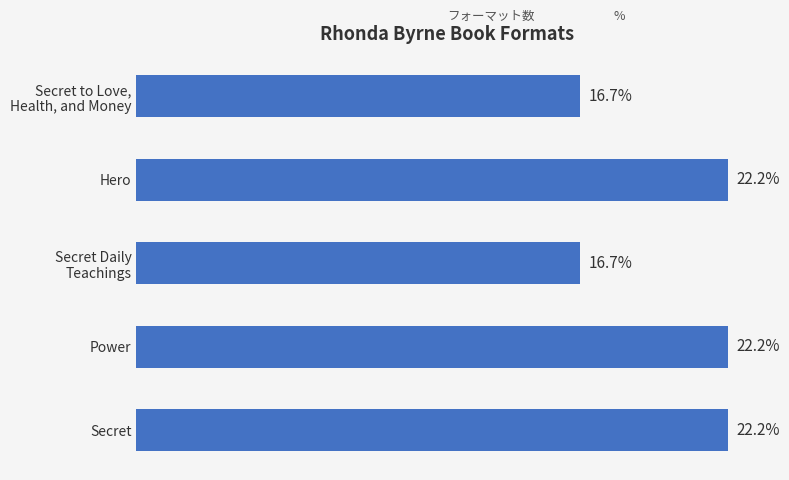

What is the label of the 2nd bar from the top?

Hero